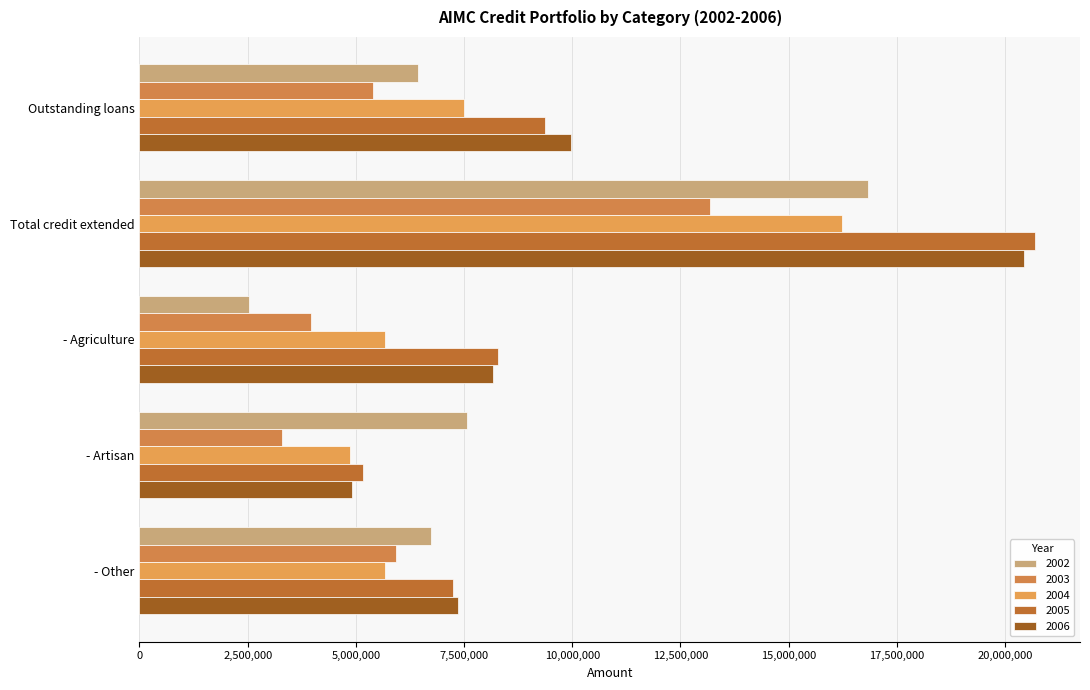

The value of 2004 at - Artisan is 4867200. True or false?

True